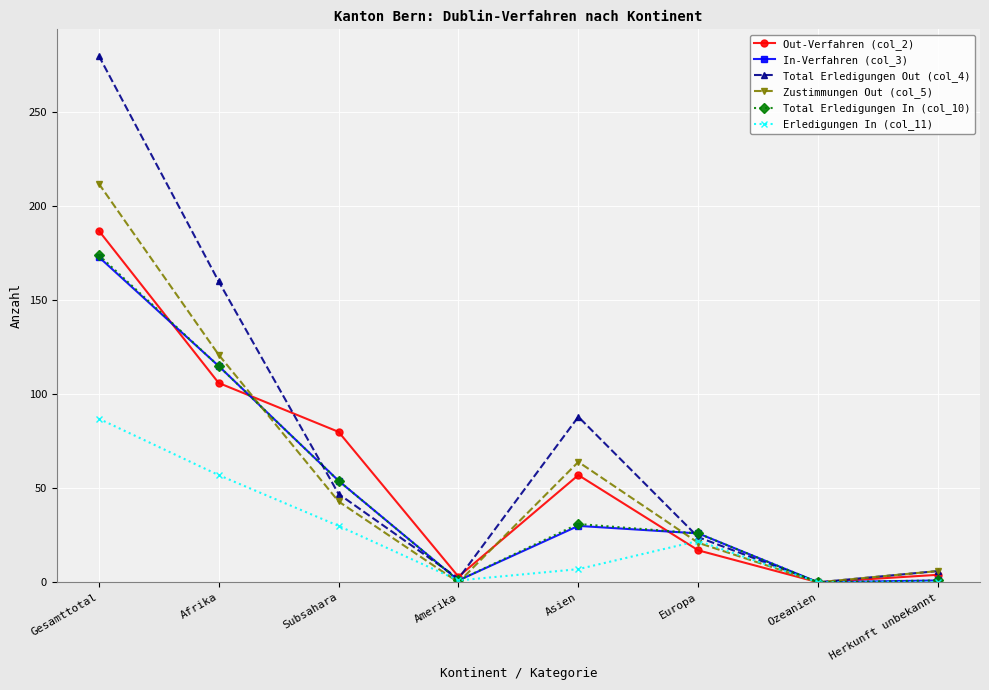

Which series has the largest range (max minus min)?

Total Erledigungen Out (col_4)